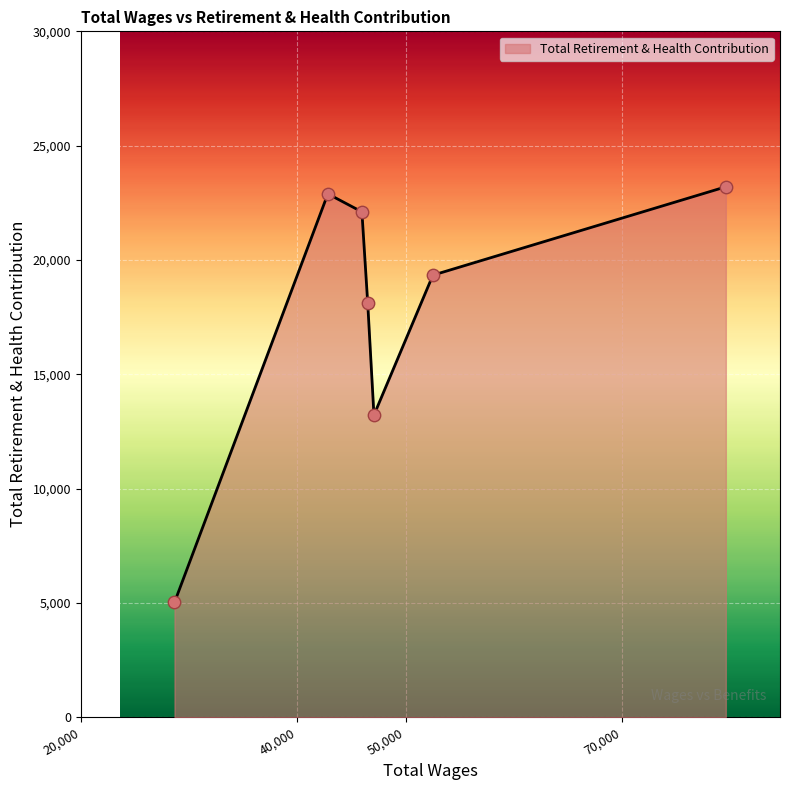

What is the difference between the maximum and minimum values?

18180